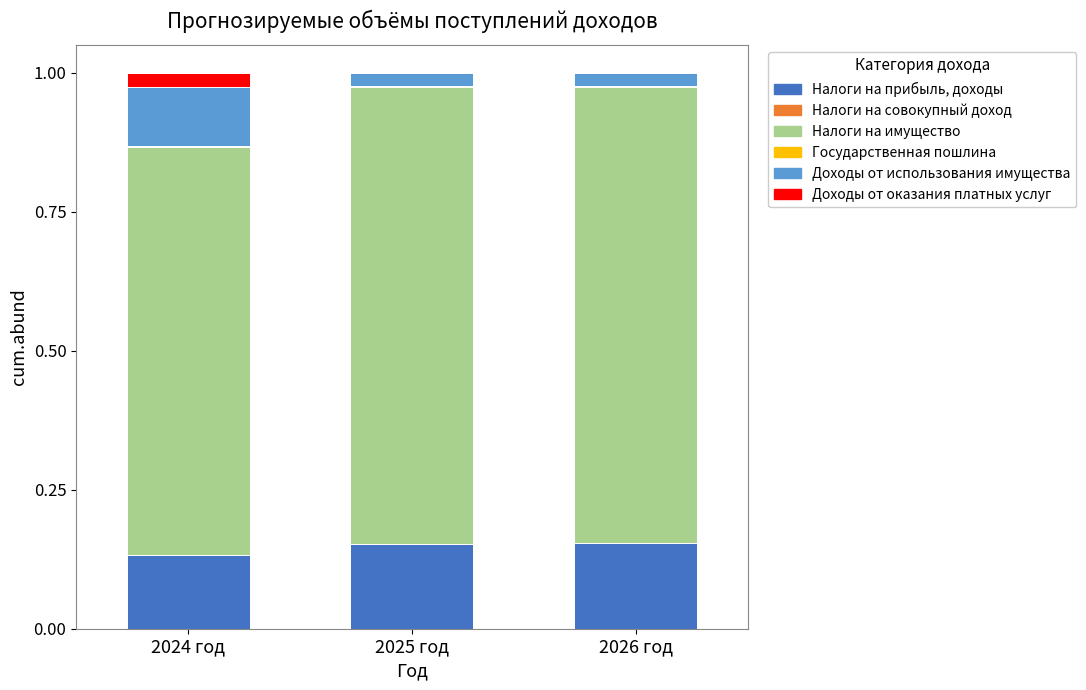

True or false: Налоги на прибыль, доходы has a value of 0.3 at 2026 год.

False